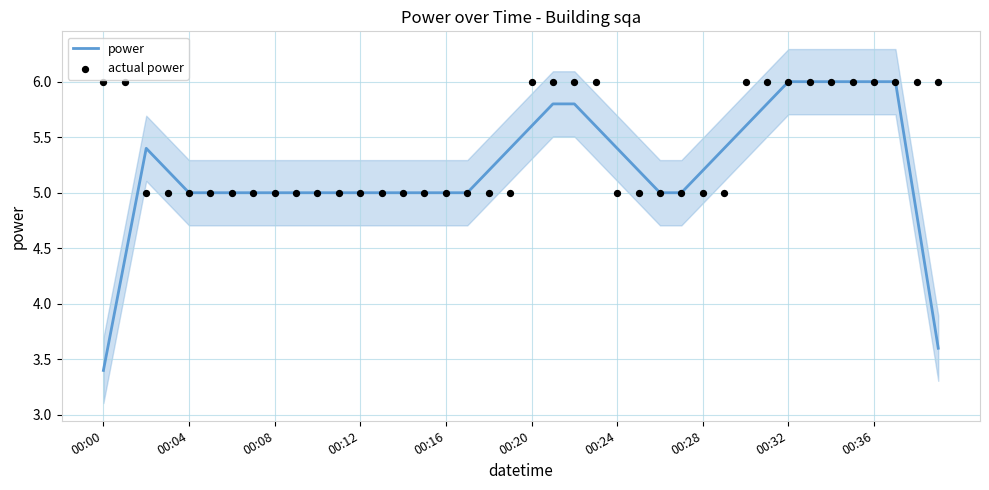

Which series has the largest Y range (max minus min)?

power